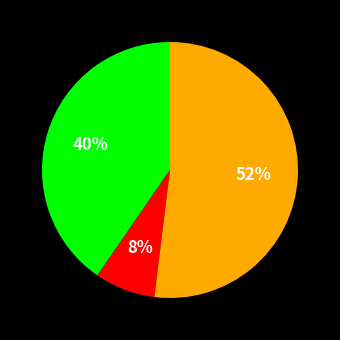

Does any single category account for the majority?

Yes